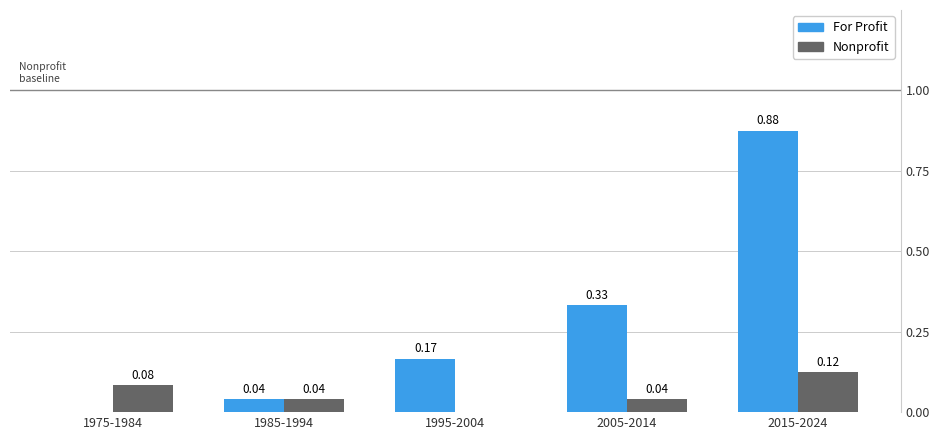

Are the bars grouped side by side (vs. stacked)?

Yes